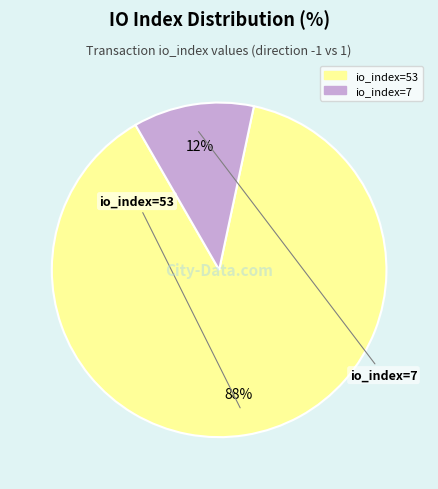

What is the largest slice in the pie chart?

io_index=53